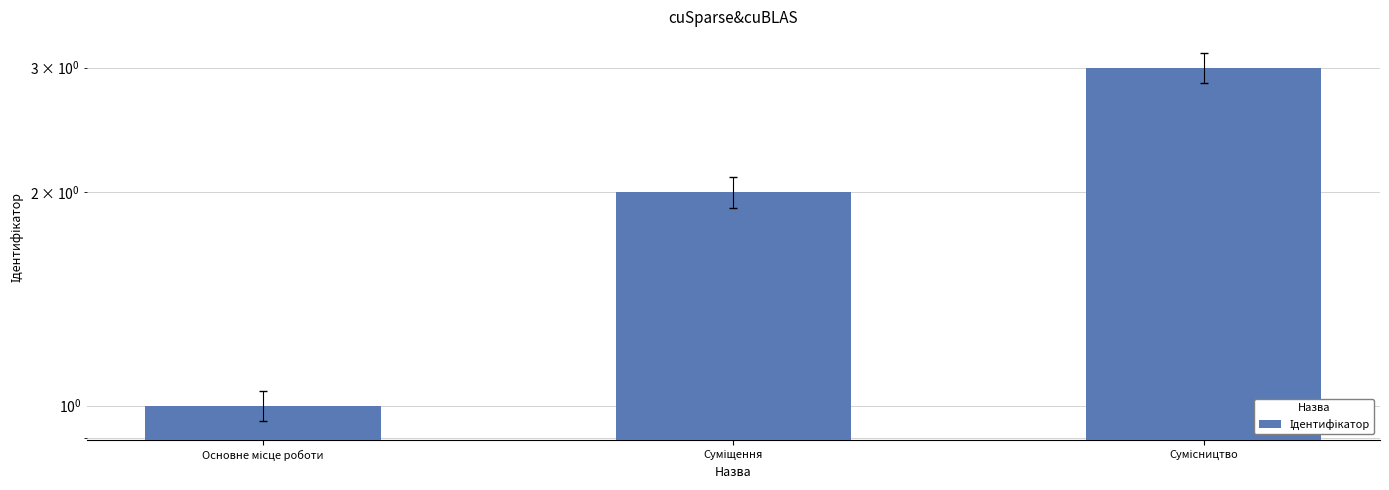

What is the average value?

2